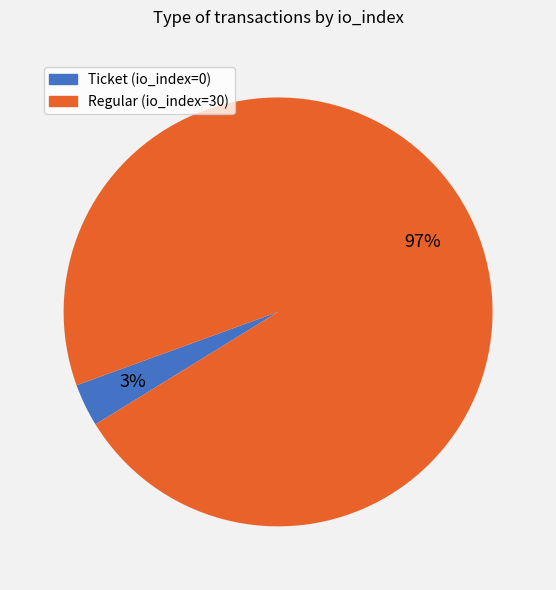

Which category accounts for the majority?

Regular (io_index=30)